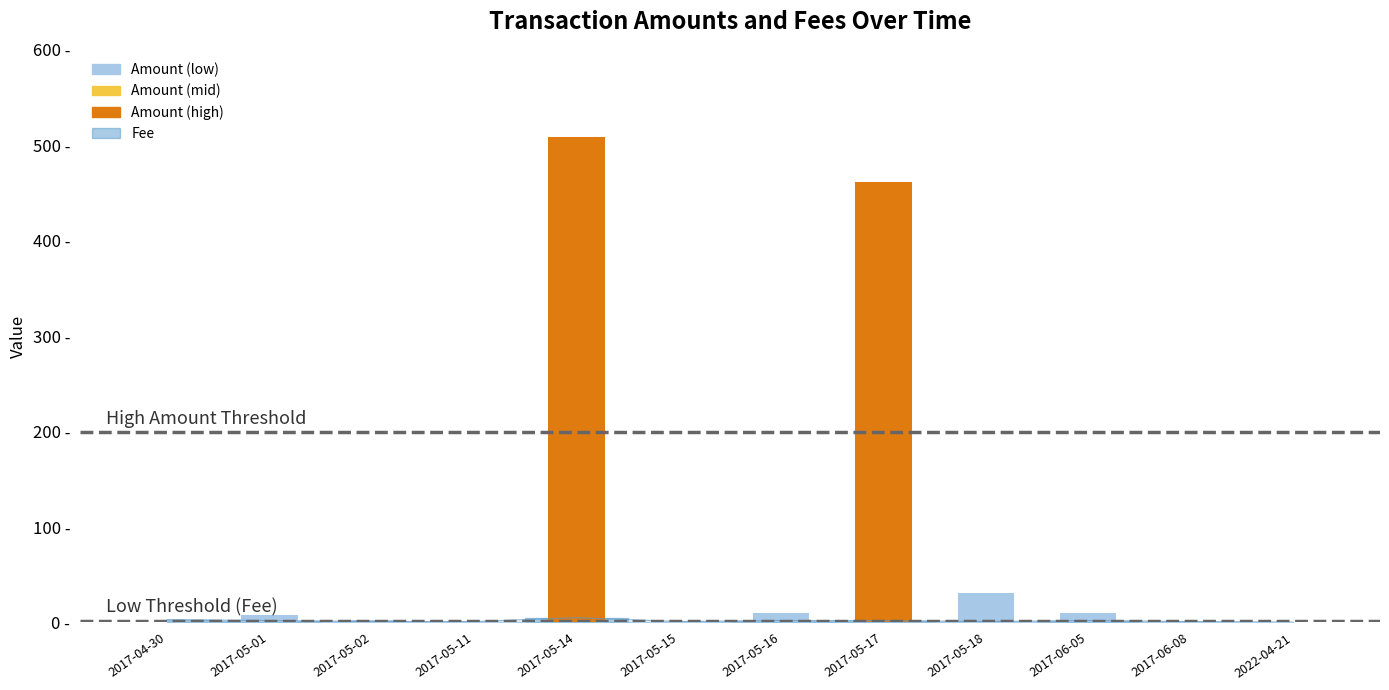

What is the total value across all series at 2017-06-08?

1.0